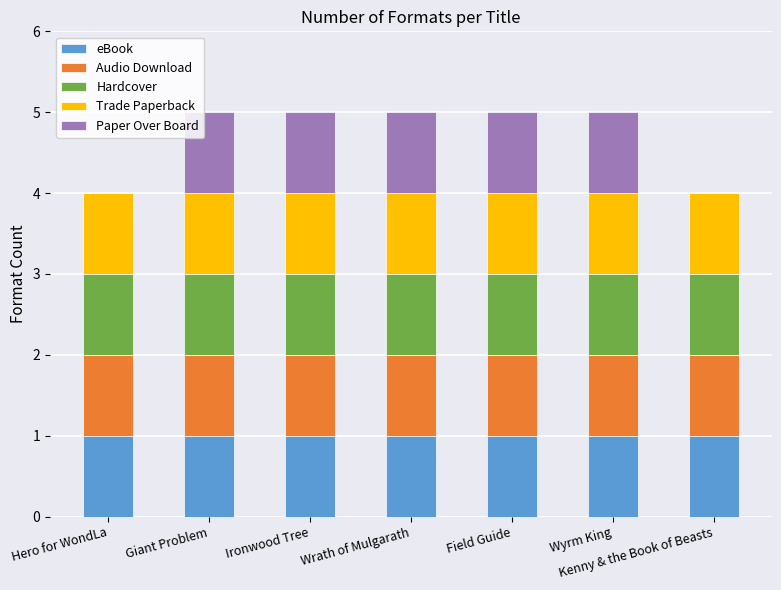

What is the sum of all eBook values?

7